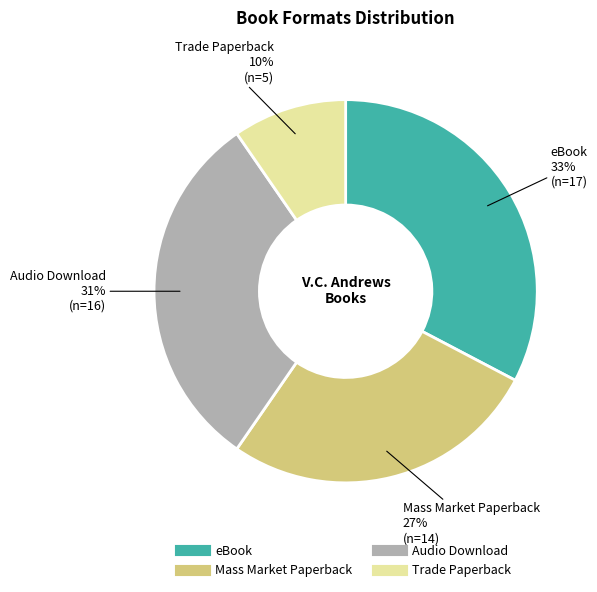

To the nearest percent, what portion does Audio Download represent?

31%